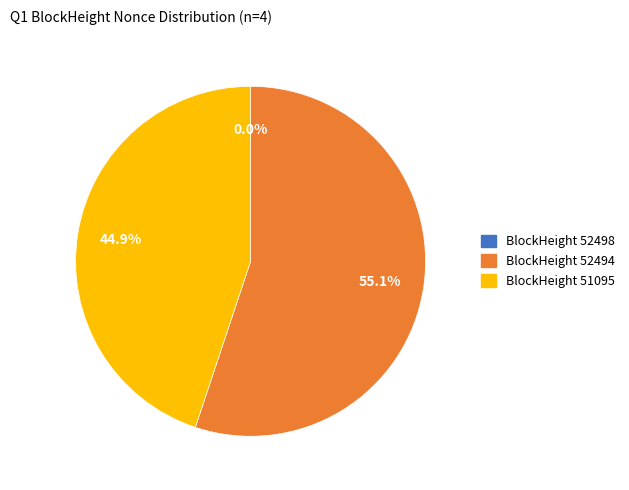

Does any single category account for the majority?

Yes